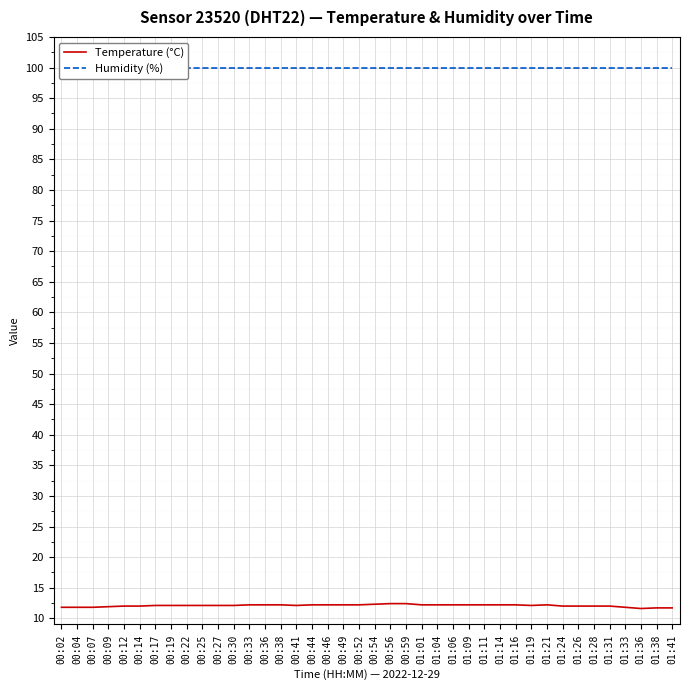

Which category has the highest value in the Temperature (°C) series?

00:56